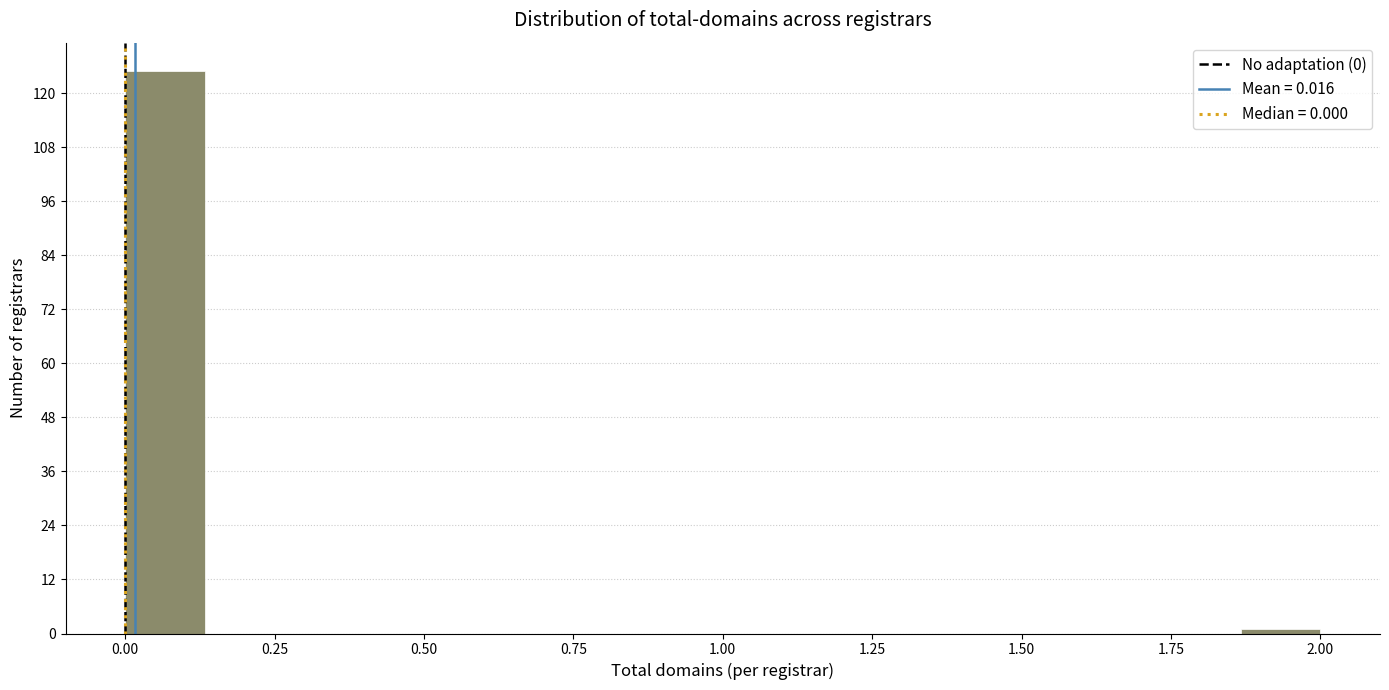

Around what value on the x-axis is the tallest bar? Give the approximate position of its centre, as read against the axis.

0.05